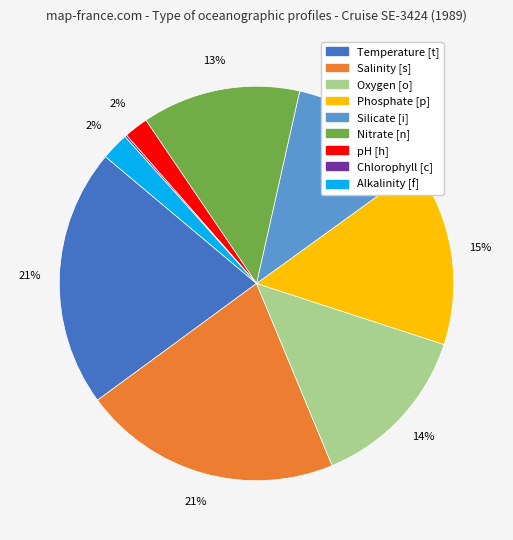

What percentage is the Alkalinity [f] slice, to the nearest percent?

2%